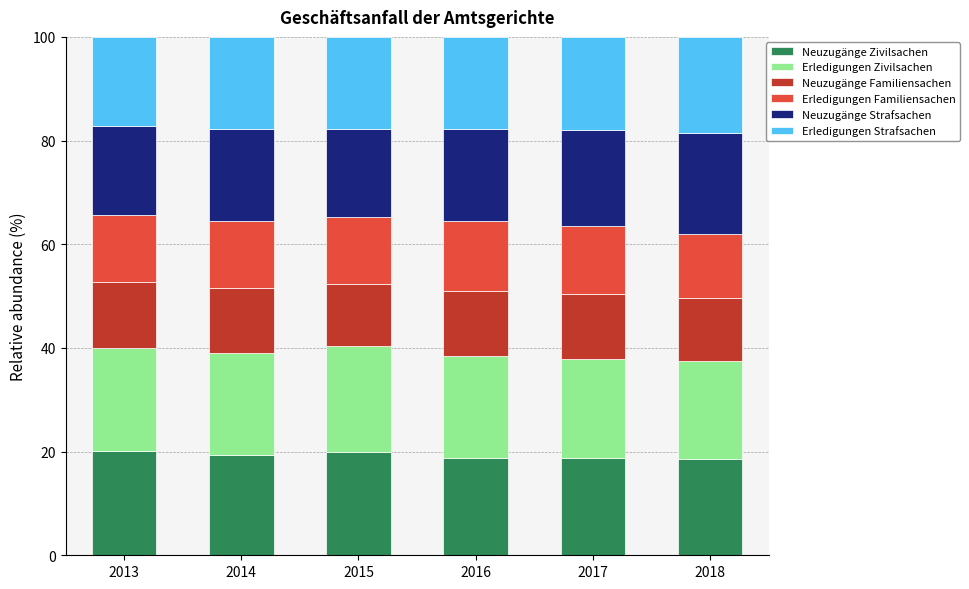

What is the total value across all series at 2014?

100.0